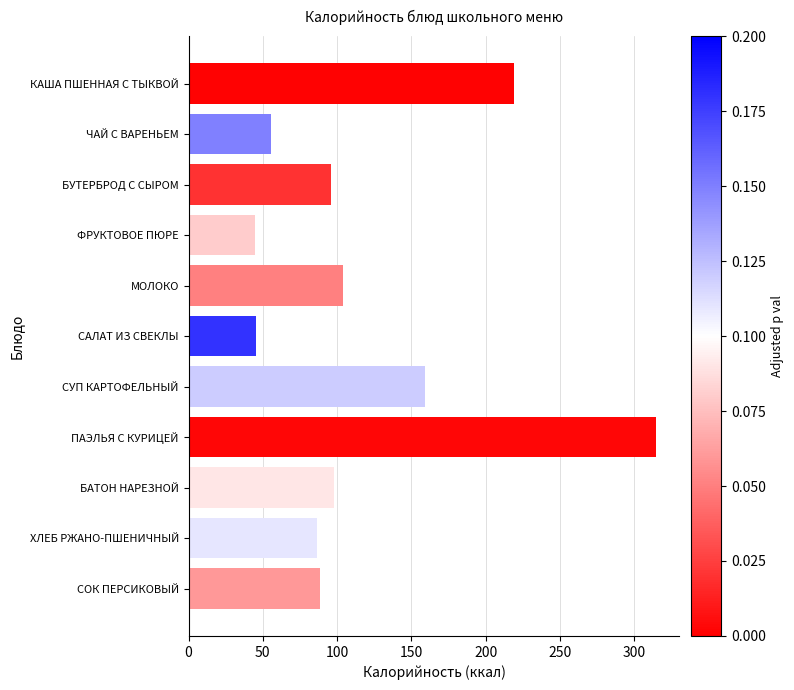

What is the change in value from КАША ПШЕННАЯ С ТЫКВОЙ to МОЛОКО?

-115.0